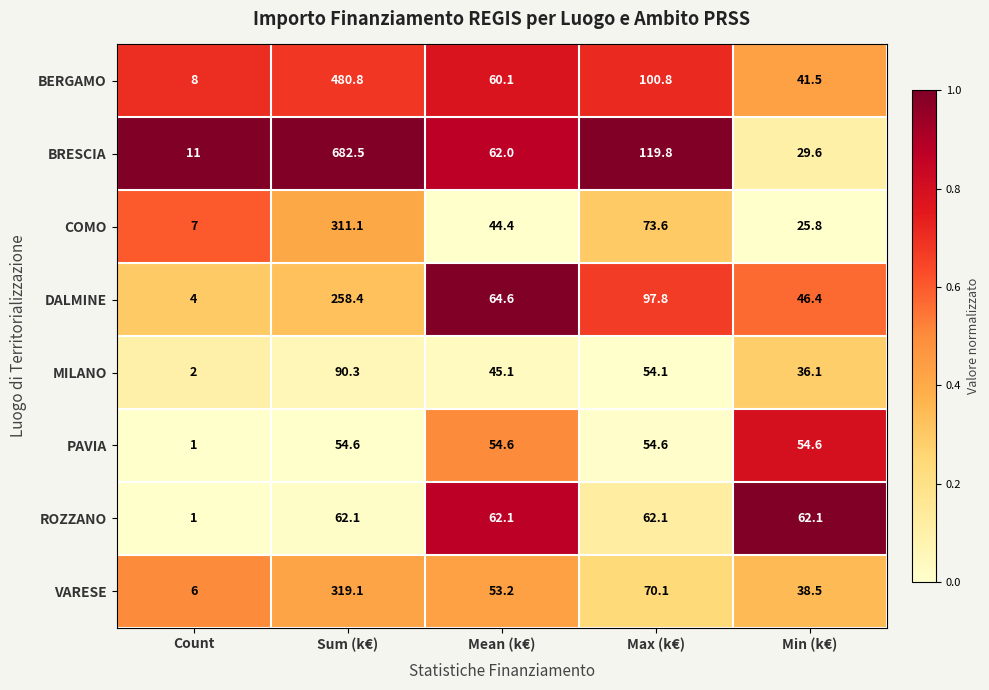

Rank the series at Sum (k€) from highest to lowest value.

BRESCIA, BERGAMO, VARESE, COMO, DALMINE, MILANO, ROZZANO, PAVIA